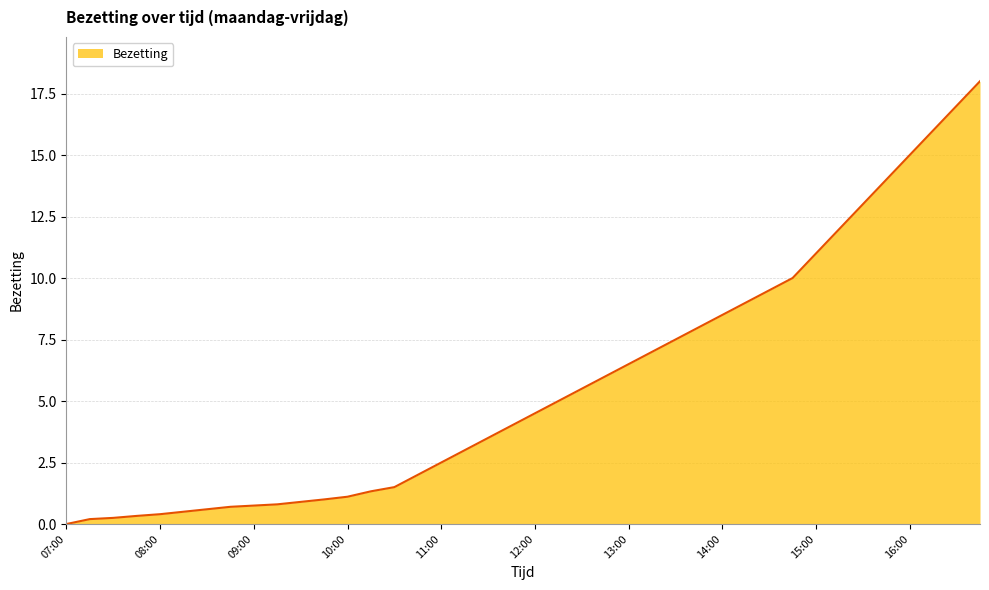

What is the difference between the maximum and minimum values?

18.0